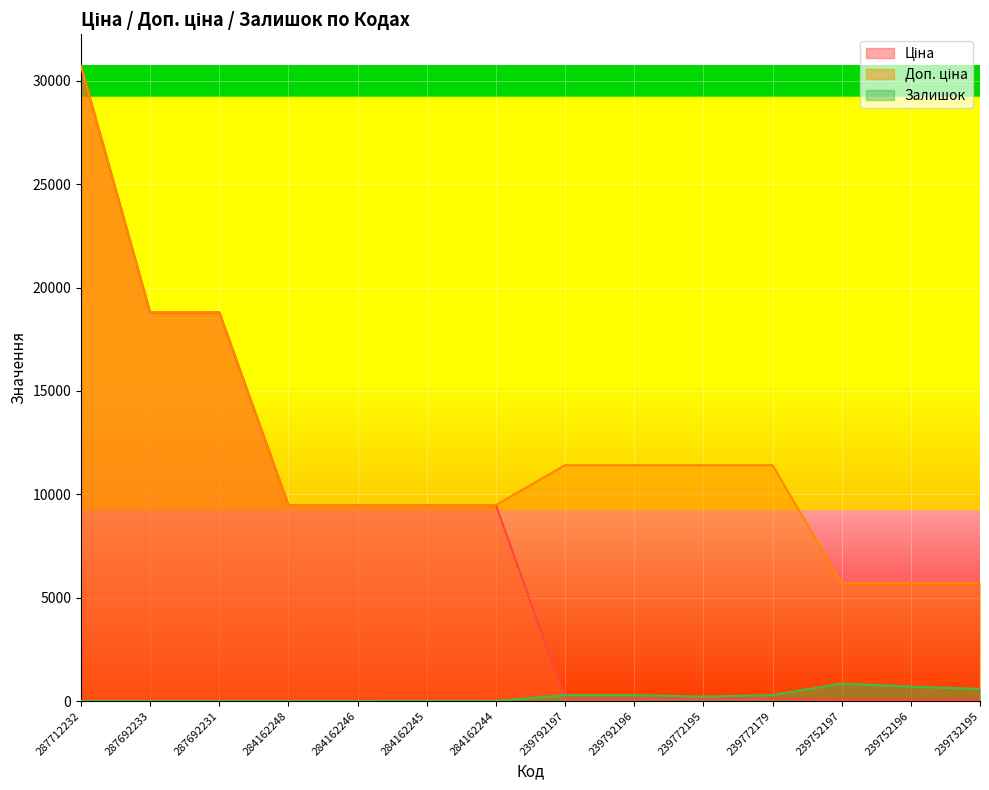

What value does the Ціна series have at 239732195?

57.0